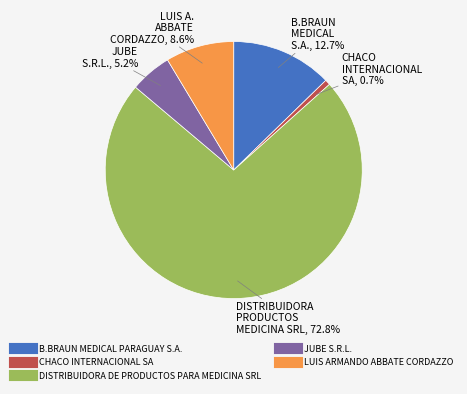

Rank the categories by value from highest to lowest.

DISTRIBUIDORA DE PRODUCTOS PARA MEDICINA SRL, B.BRAUN MEDICAL PARAGUAY S.A., LUIS ARMANDO ABBATE CORDAZZO, JUBE S.R.L., CHACO INTERNACIONAL SA